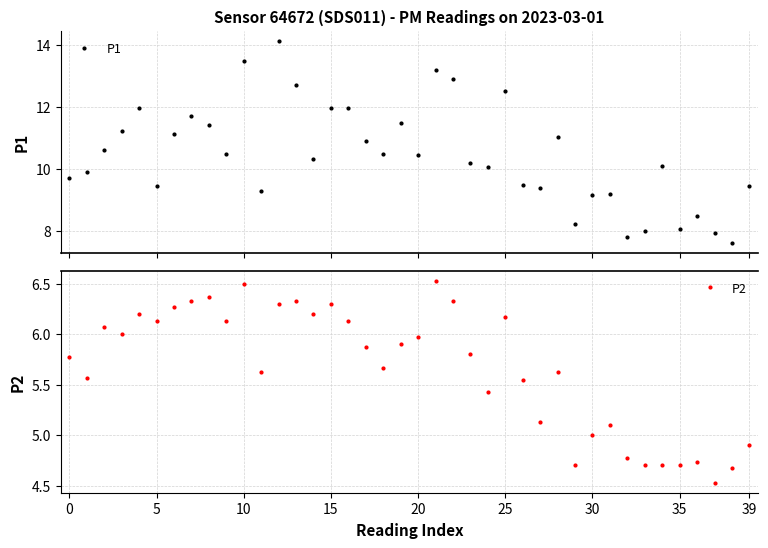

What is the label of the 22nd point from the right?

18